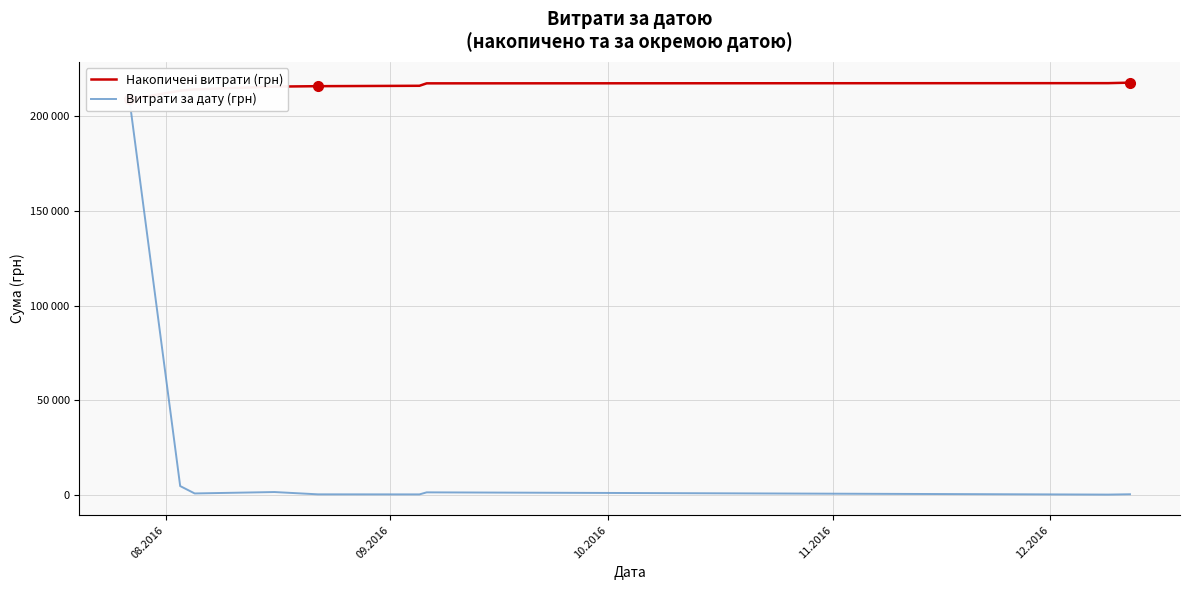

Which series has the widest spread of values?

Витрати за дату (грн)